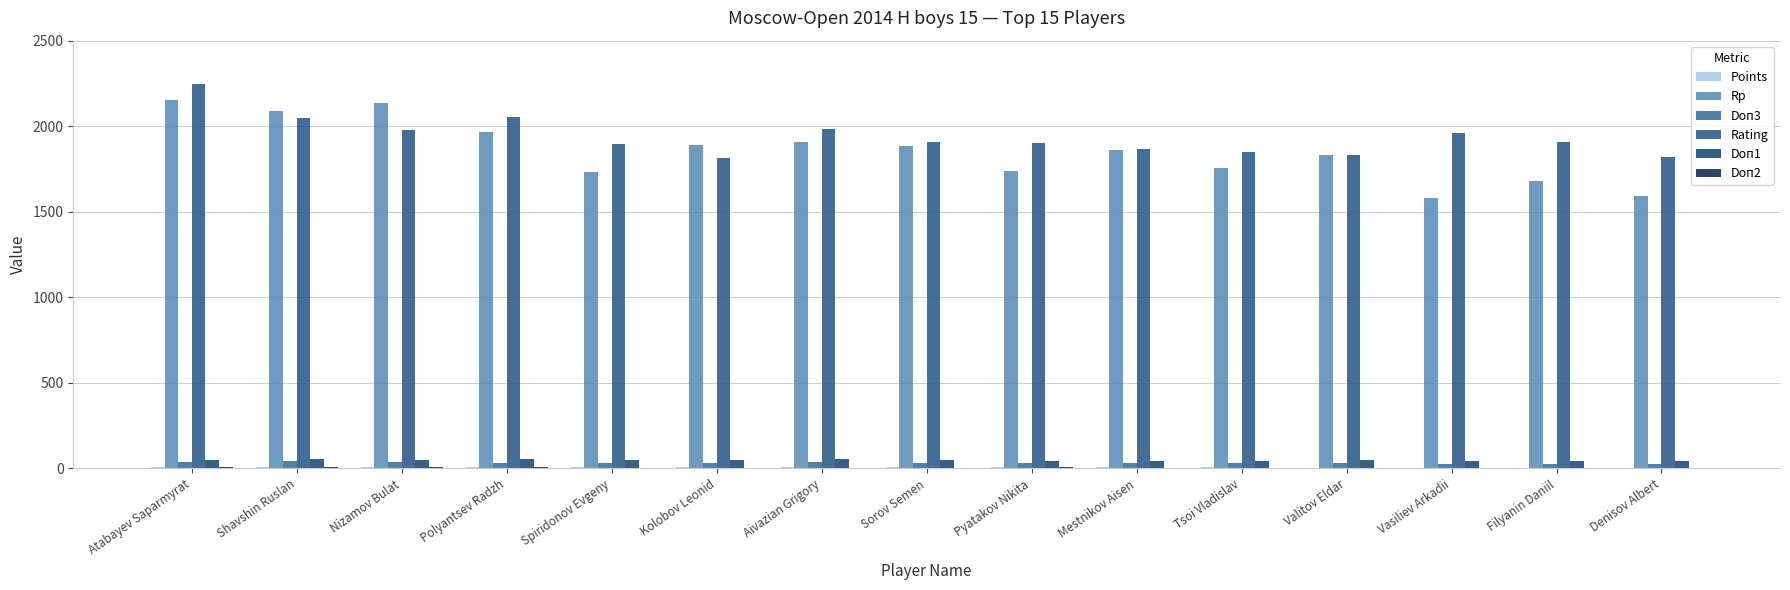

At which label does Rating reach its minimum?

Kolobov Leonid